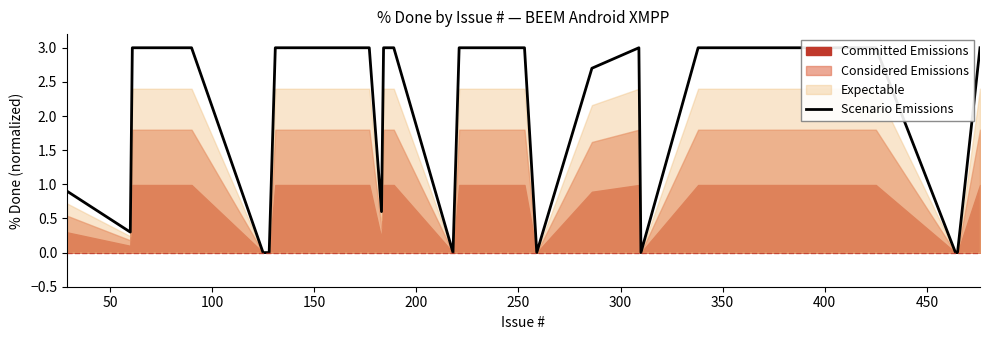

Does the chart display data point markers on the line(s)?

No